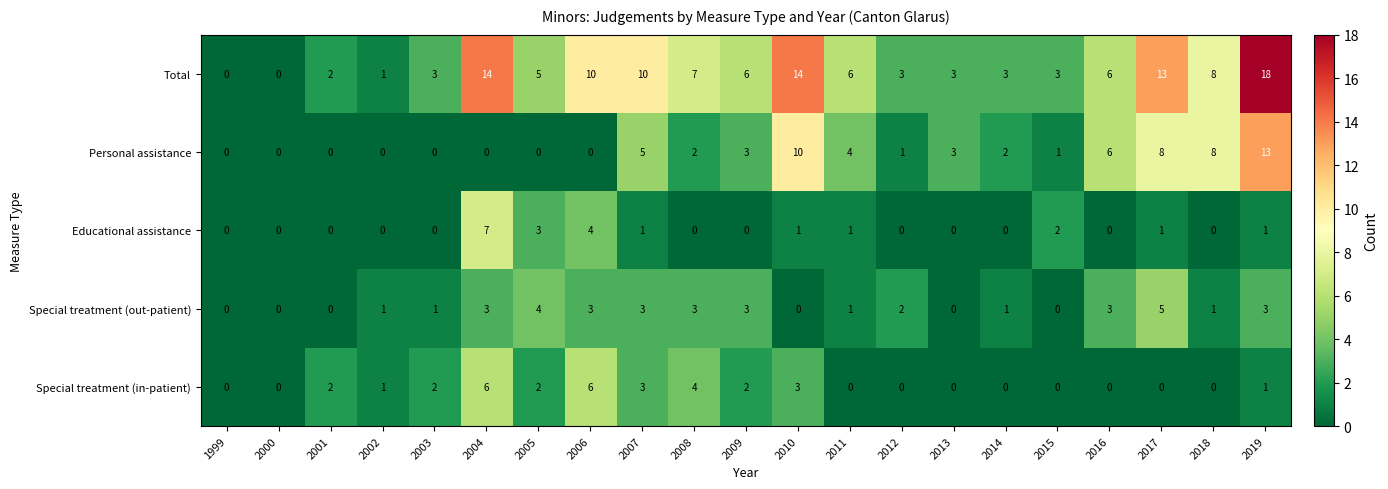

Rank the series by their maximum value, from lowest to highest.

Special treatment (out-patient), Special treatment (in-patient), Educational assistance, Personal assistance, Total